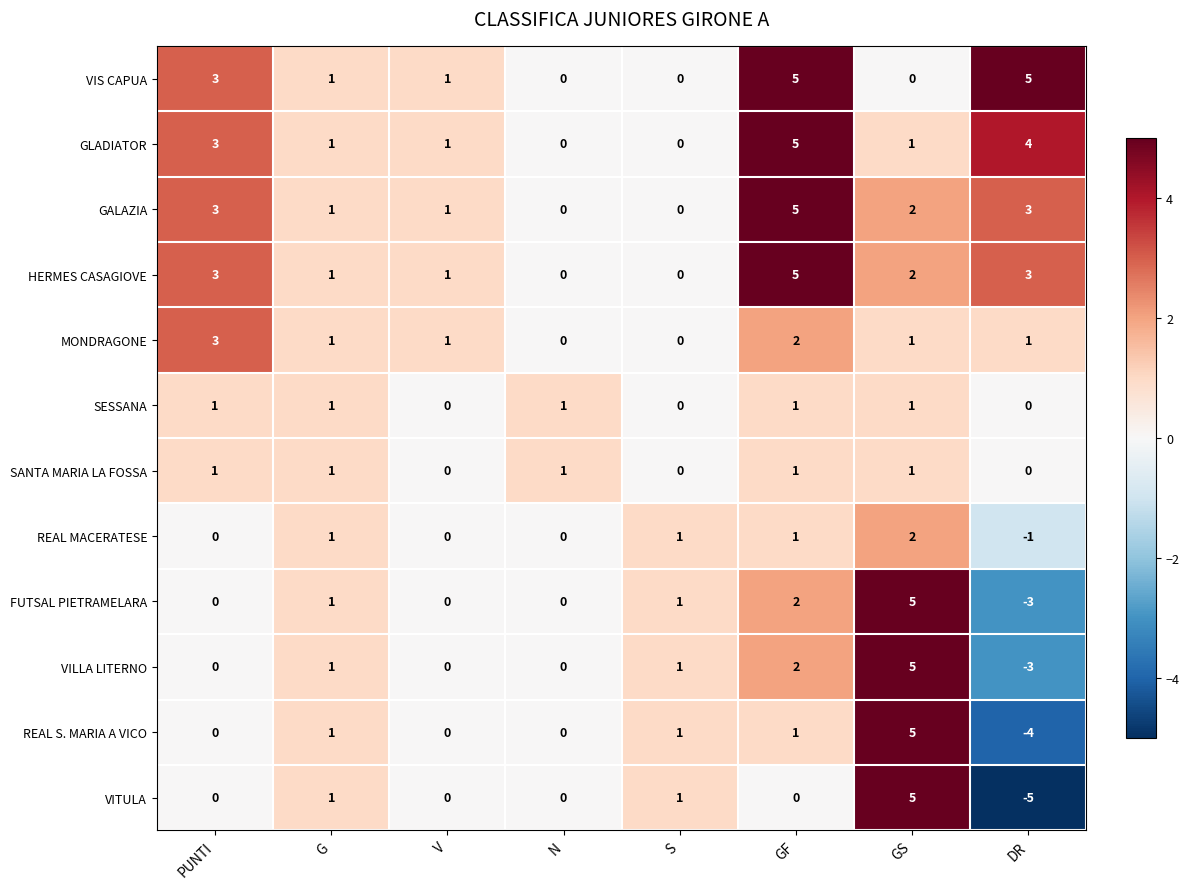

At how many categories does at least one series exceed 4?

3